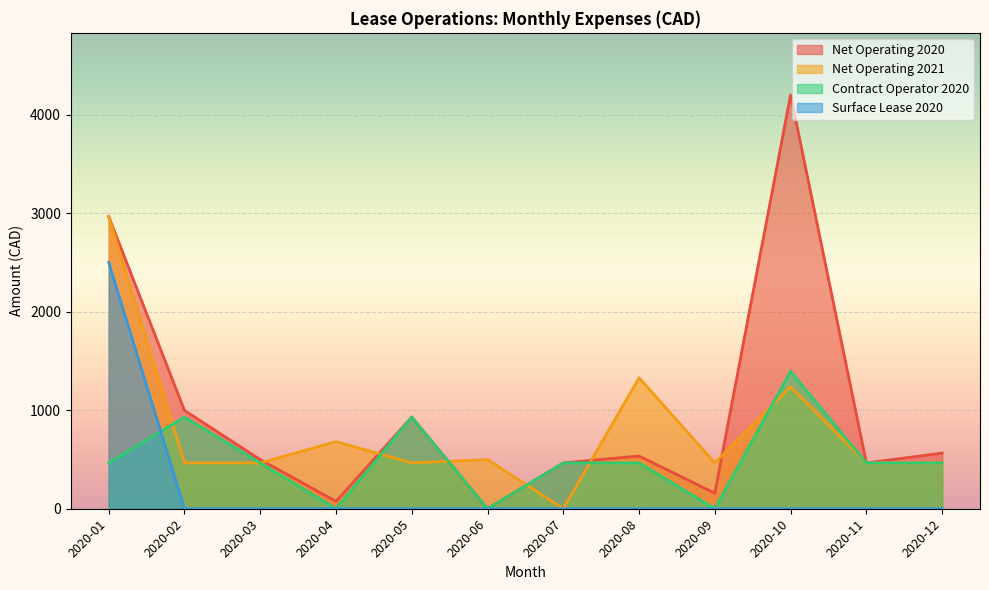

Is it true that 2020_Total equals 769.6 at 2020-12?

False